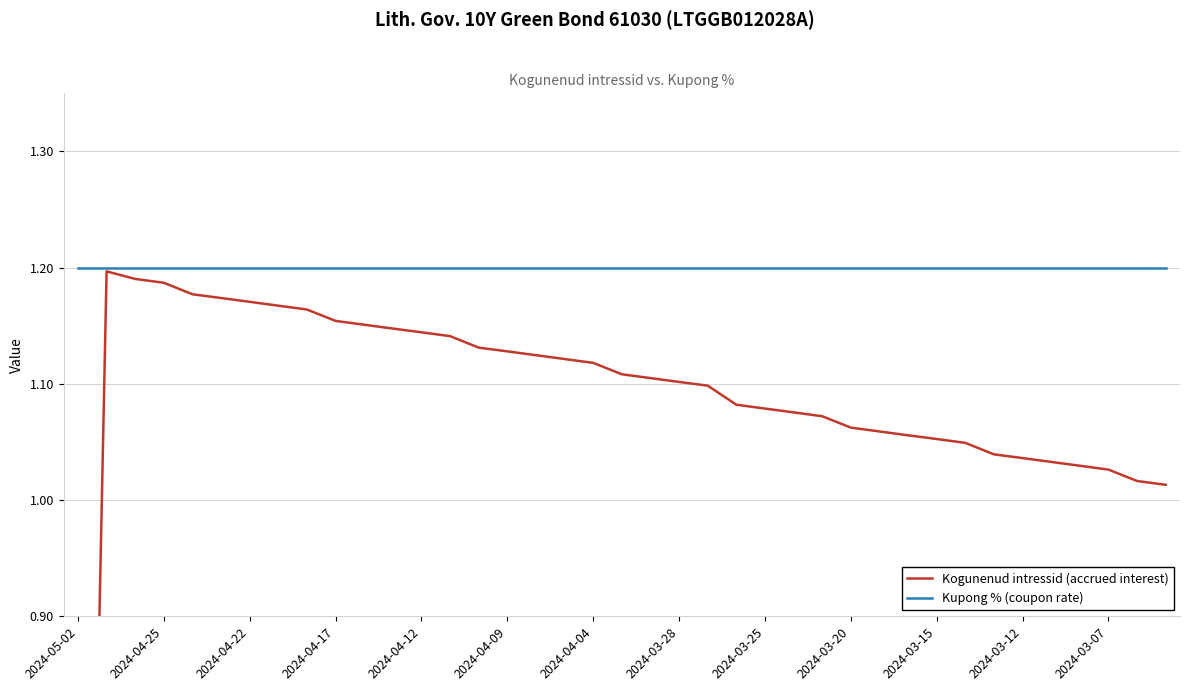

The Kogunenud intressid (accrued interest) series shows 1.1 at 2024-03-28. True or false?

True